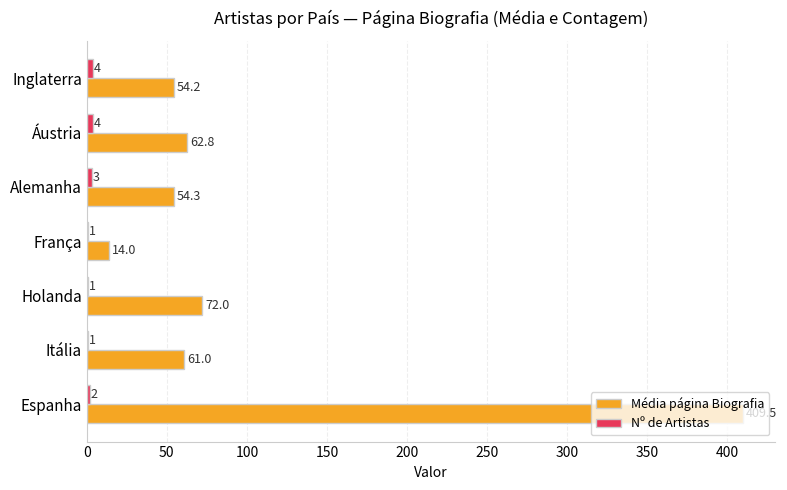

At which label does Média página Biografia reach its peak?

Espanha